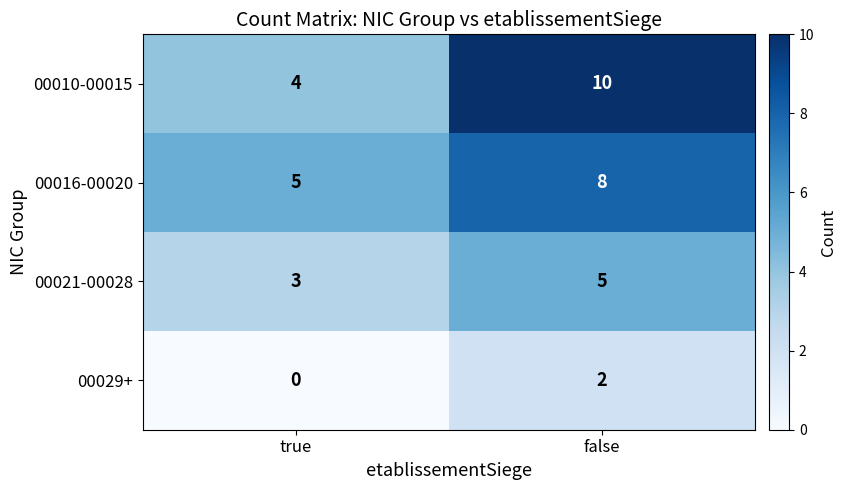

At which label does 00021-00028 reach its minimum?

true